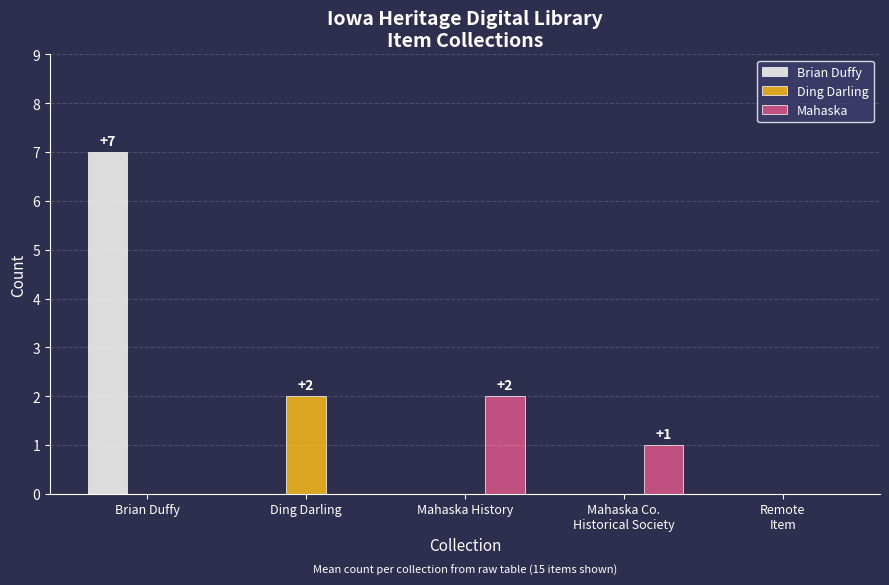

What are all the series names shown in the legend?

Brian Duffy, Ding Darling, Mahaska